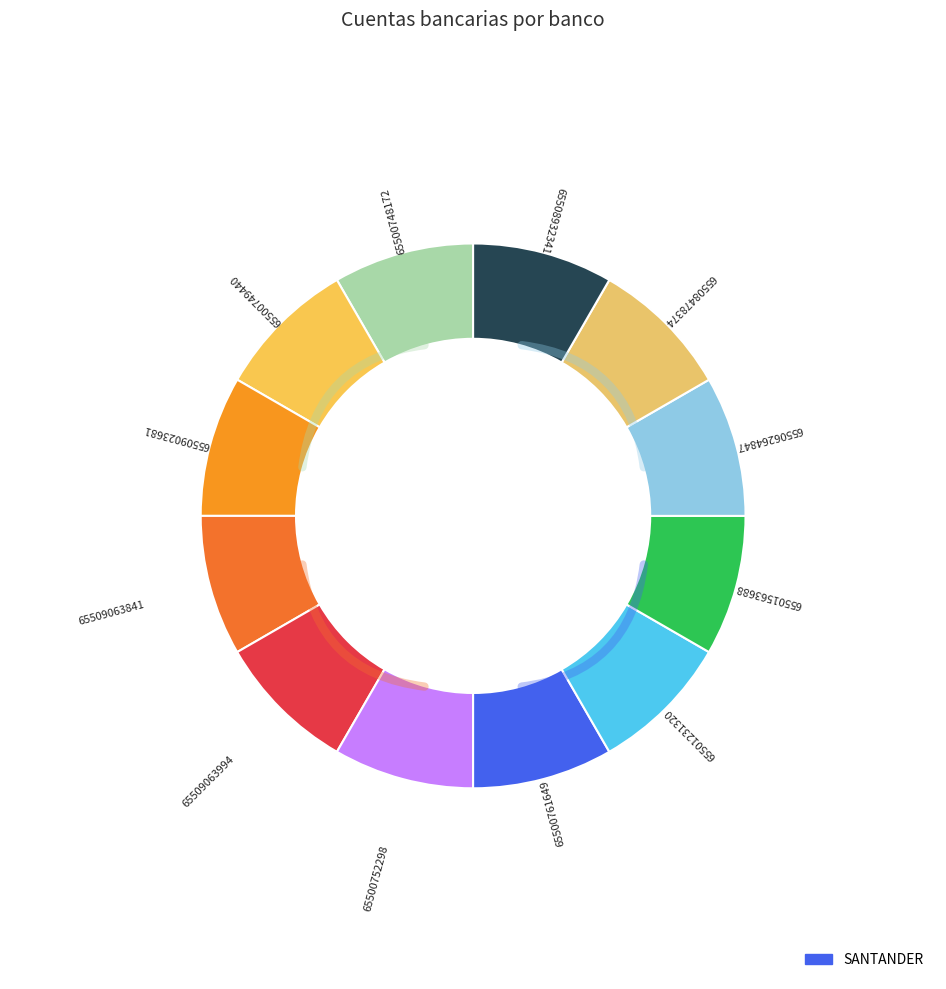

To the nearest percent, what percentage of the pie is 65501563688?

8%